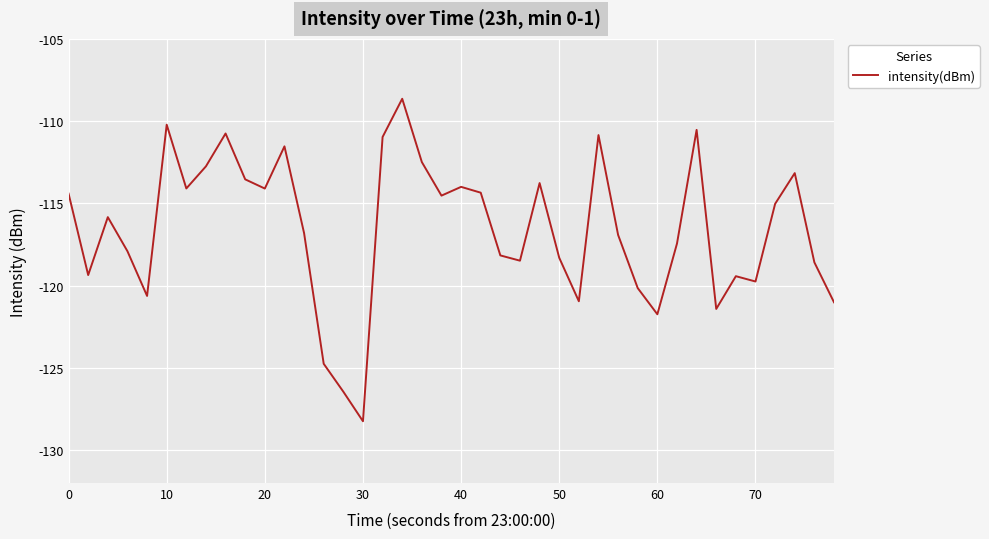

What is the minimum value shown in the chart?

-128.2